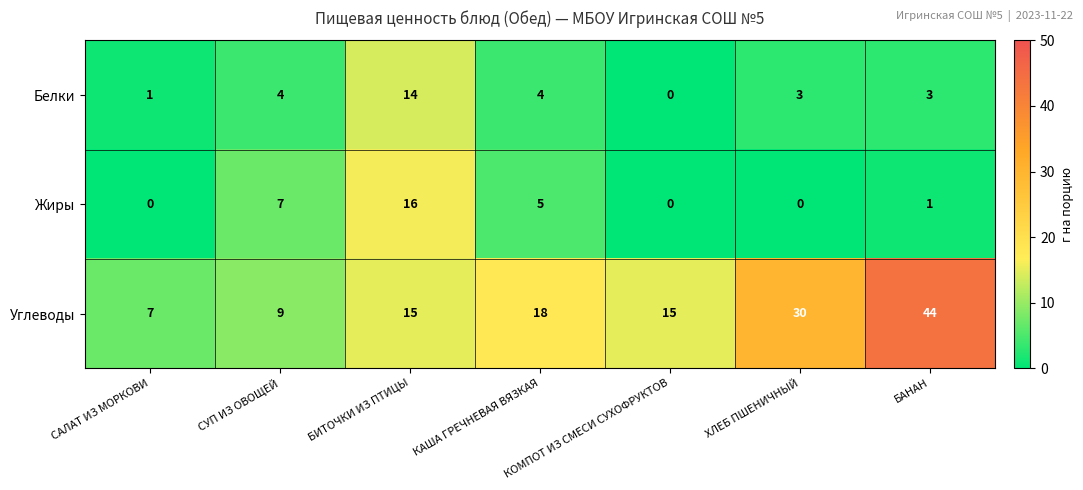

How many series are shown in this chart?

3